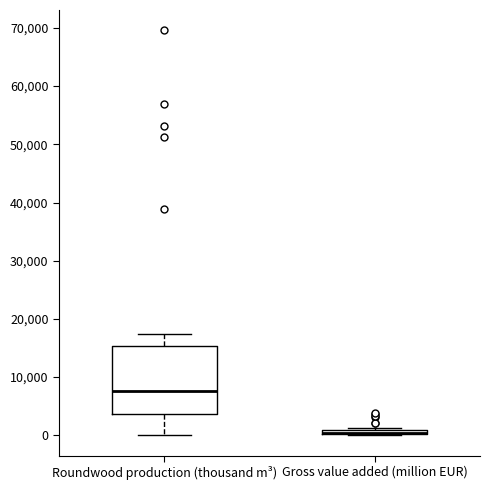

Where is the upper edge of the box for Roundwood production (thousand m³) on the y-axis? The values are not printed on the chart, so give them approximately, as read against the axis.

15000